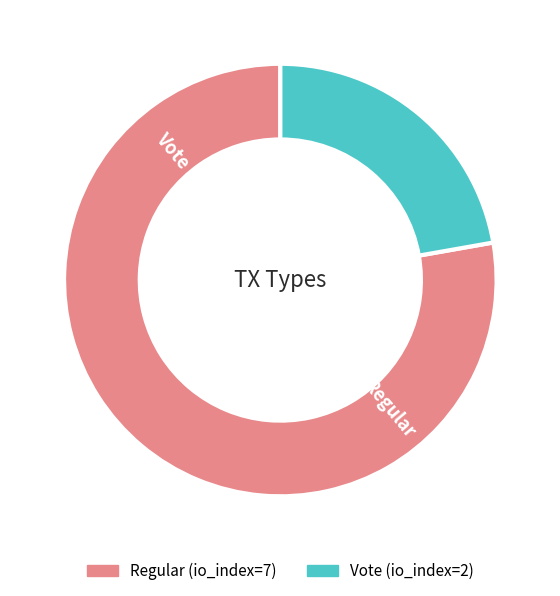

Rank the categories by value from highest to lowest.

Regular, Vote